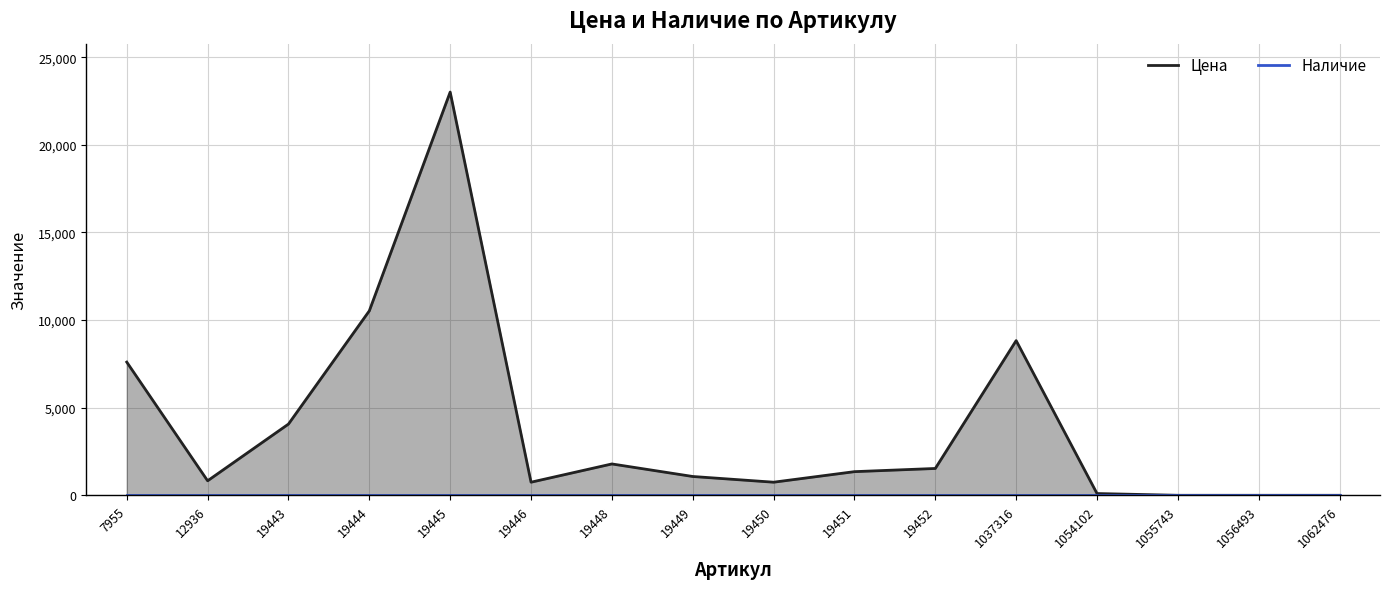

What is the difference between the maximum and minimum values in the Цена series?

23012